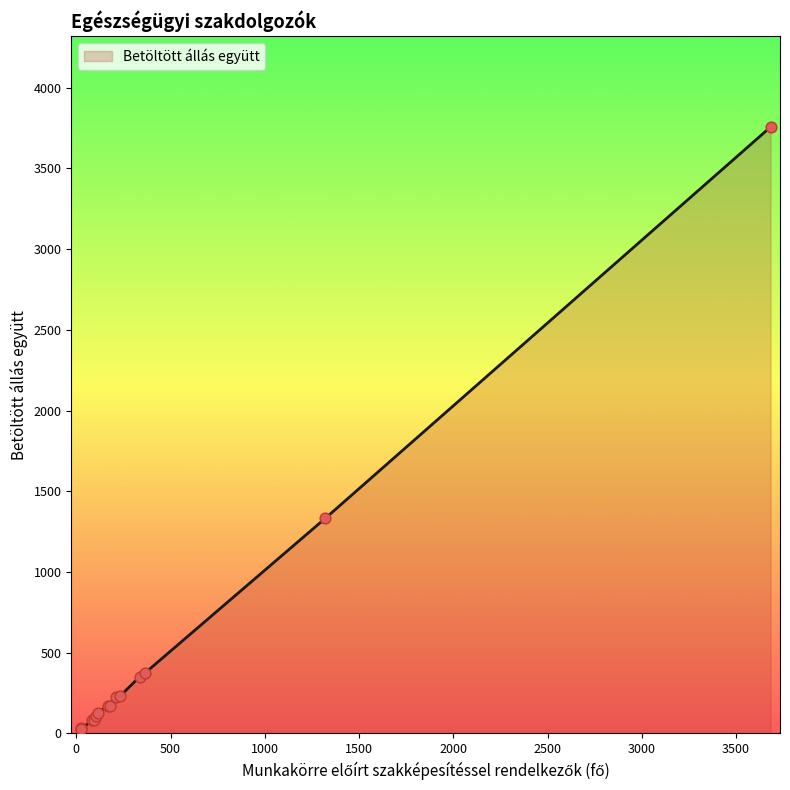

What is the difference between the maximum and minimum values?

3727.9